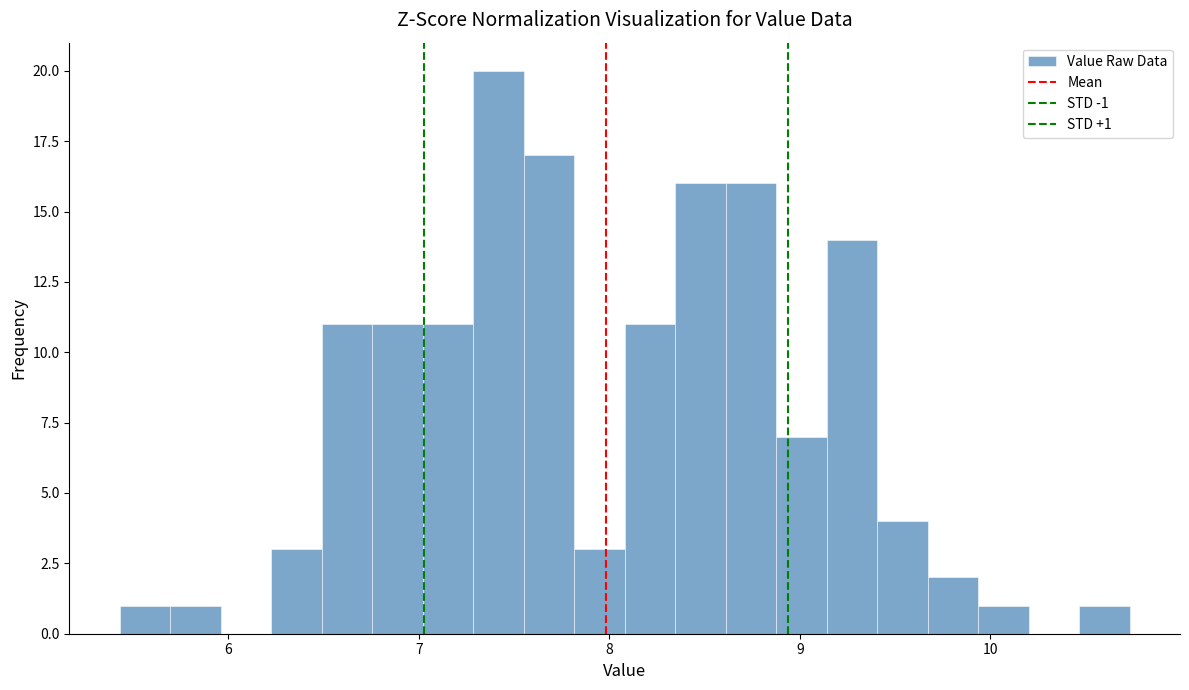

Read against the x-axis, roughly where is the centre of the tallest bar?

7.4